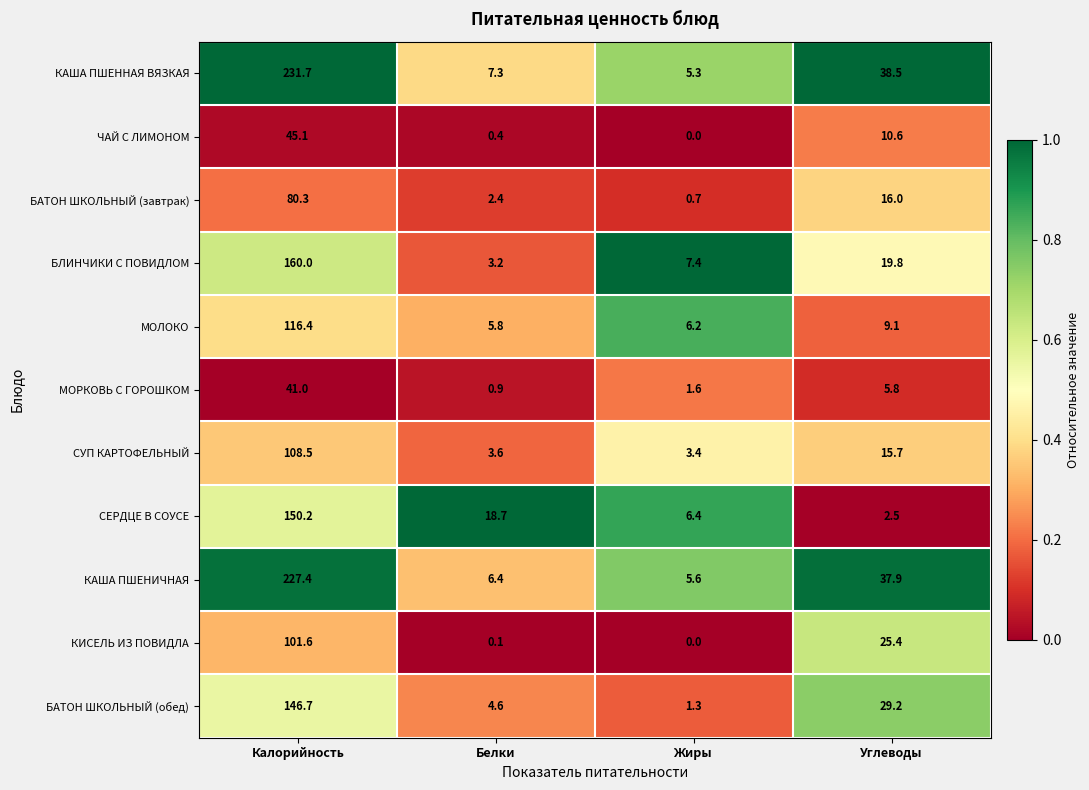

True or false: ЧАЙ С ЛИМОНОМ has a value of 10.6 at Углеводы.

True